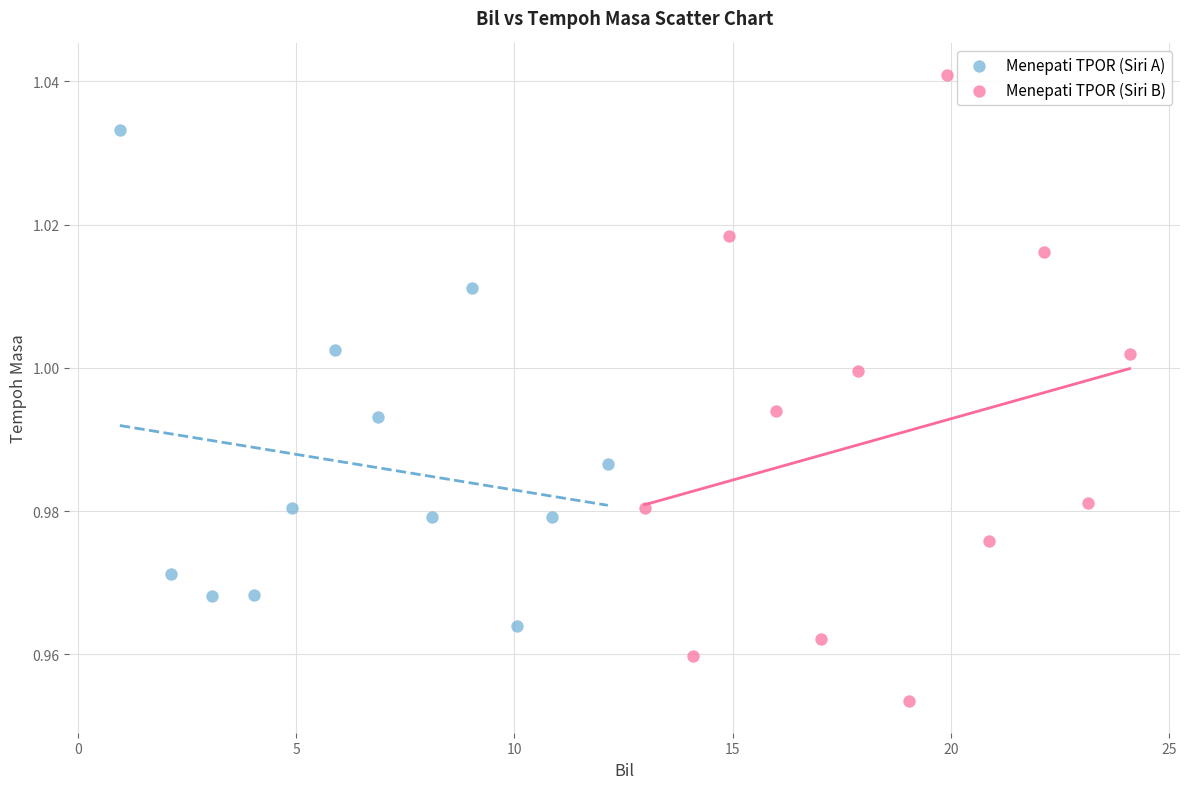

Which series has the widest spread of Y values?

Menepati TPOR (Siri B)